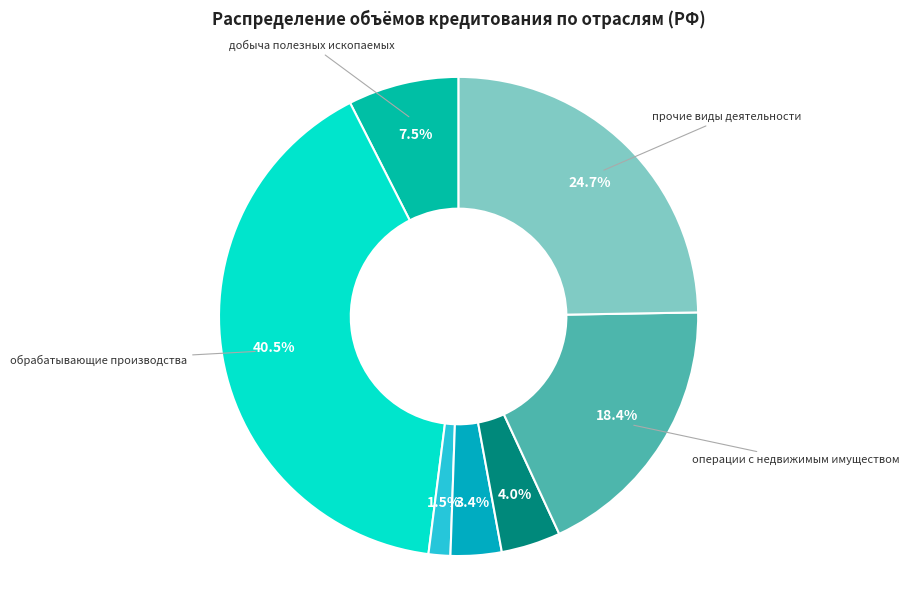

How many segments does this pie chart have?

7